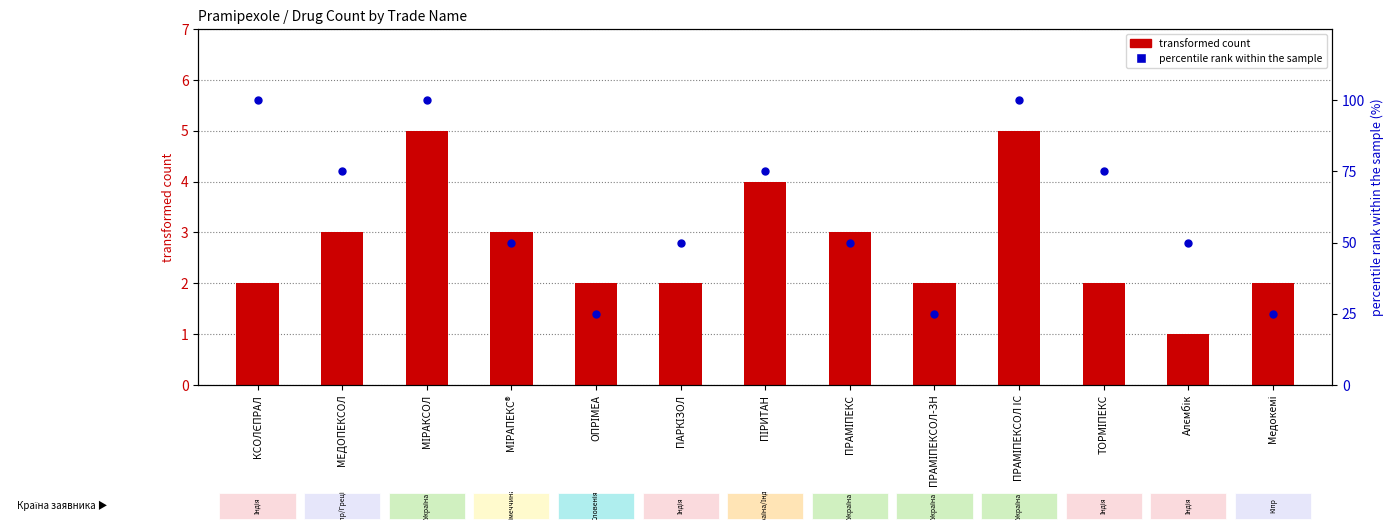

Which series has the widest spread of Y values?

percentile rank within the sample